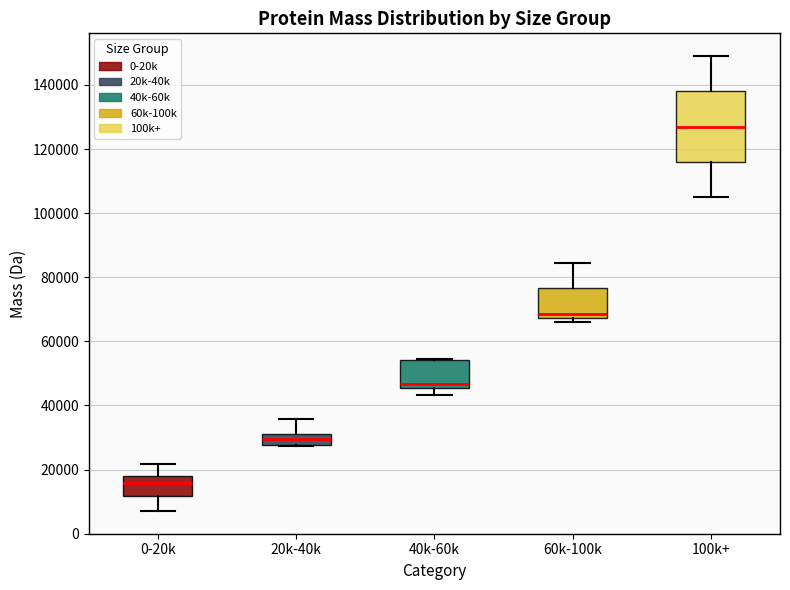

Where does the upper whisker of the box for 60k-100k end on the y-axis? The values are not printed on the chart, so give them approximately, as read against the axis.

84000